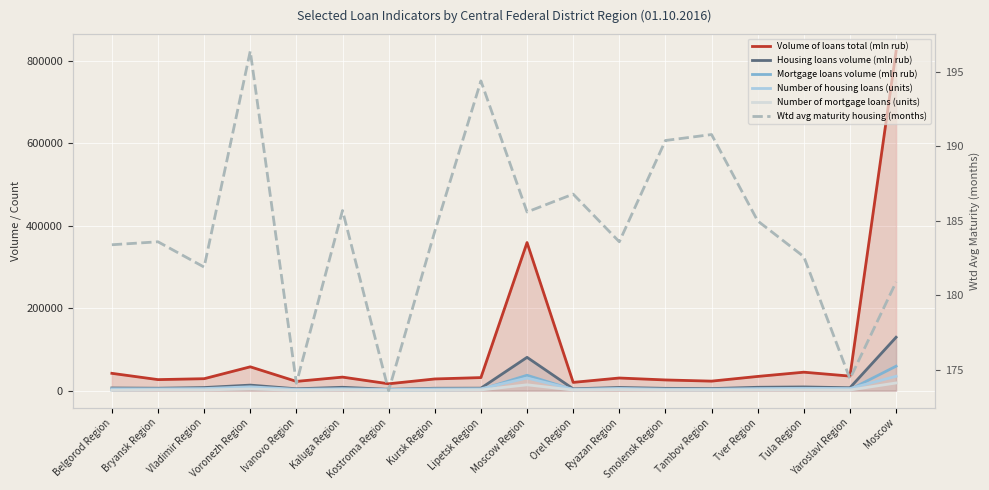

What is the total value across all series at Smolensk Region?

39955.4